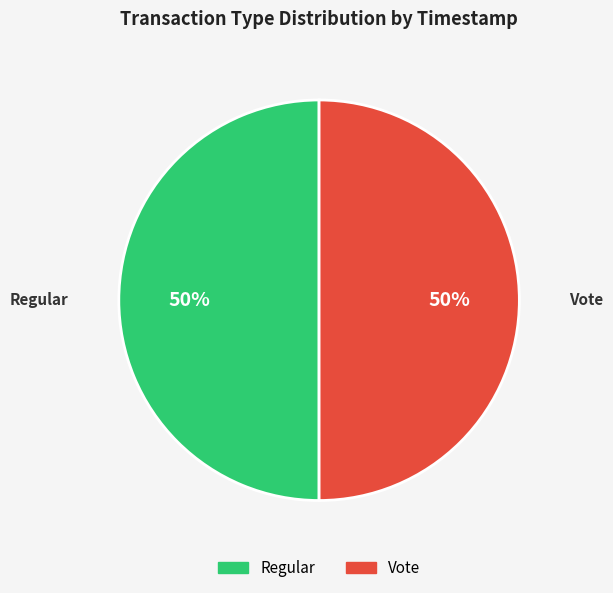

Do Regular and Vote together represent more than half of the pie?

Yes